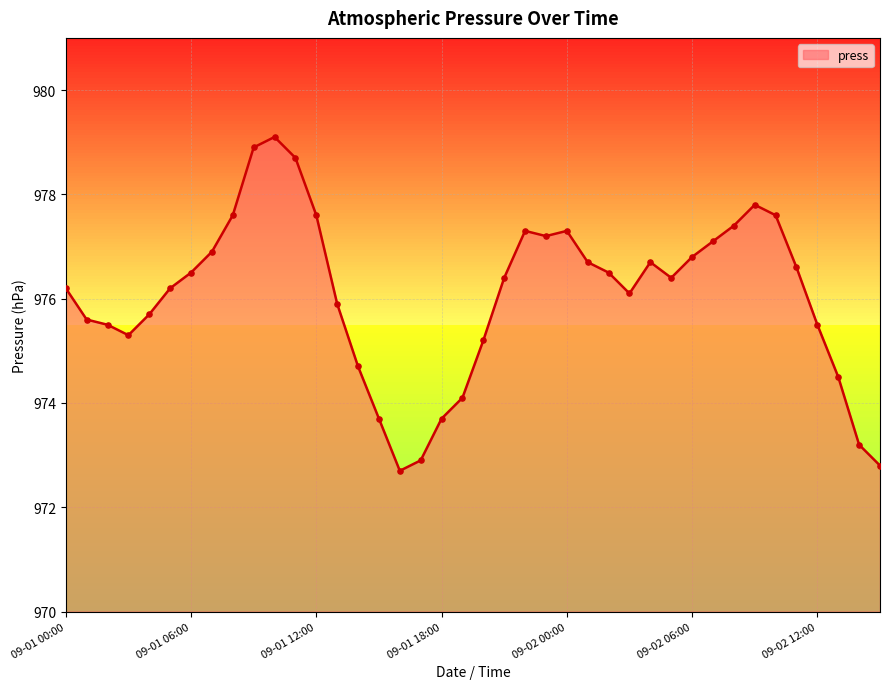

What is the difference between the maximum and minimum values?

6.4